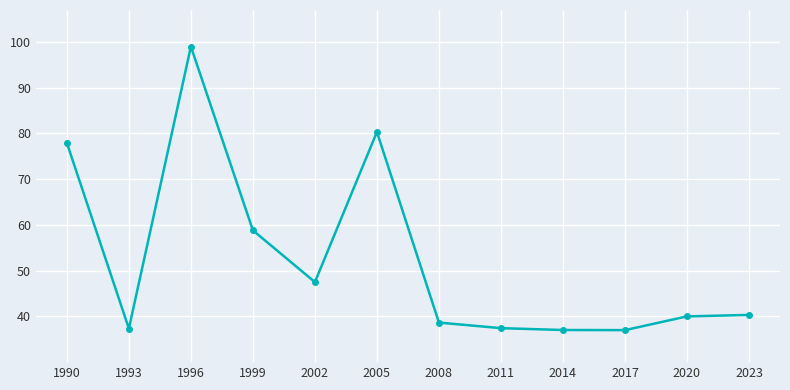

What is the approximate value at 2008?

38.6